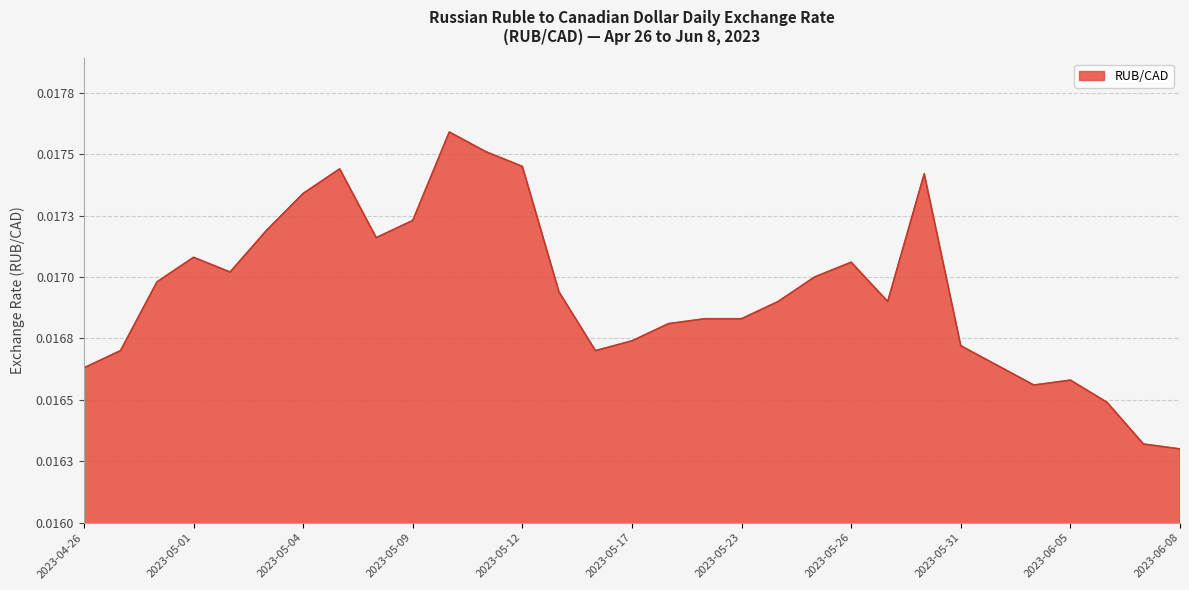

How many interior local valleys (lower than both neighbors) does the data have?

5